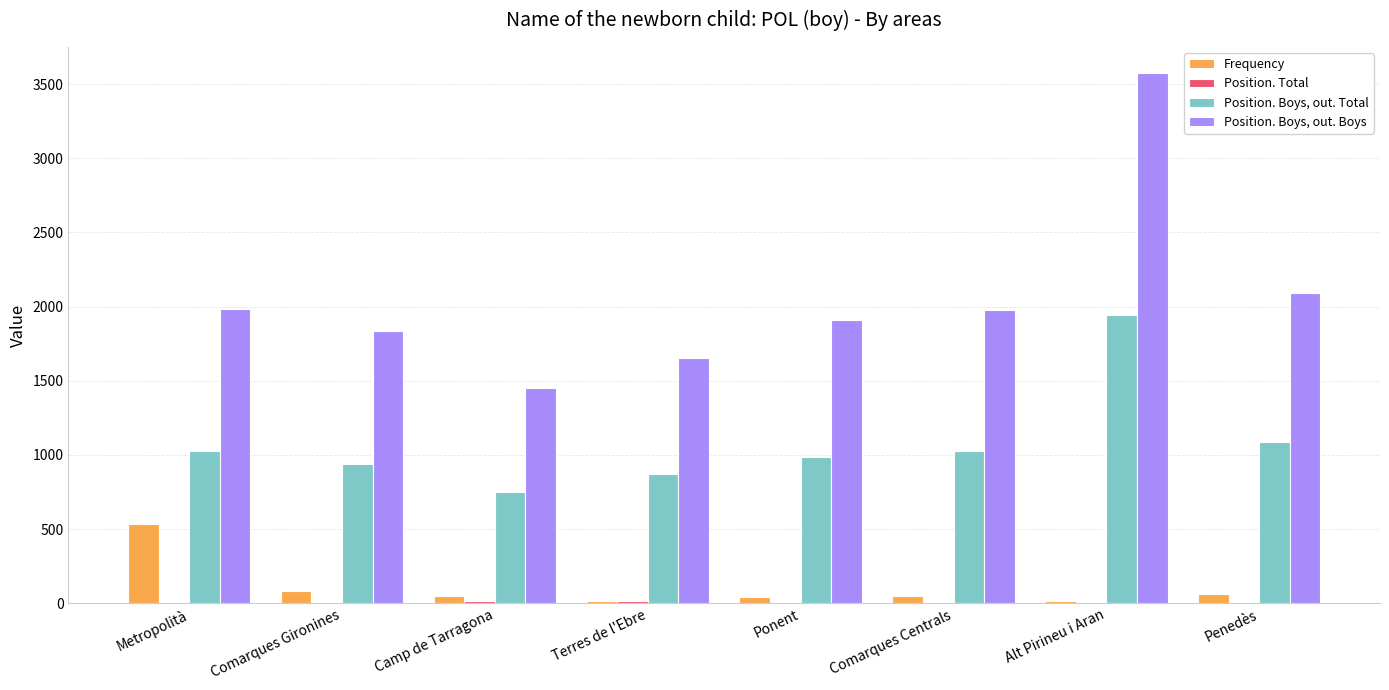

What is the sum of the Position. Boys, out. Total values at Alt Pirineu i Aran and Metropolità?

2975